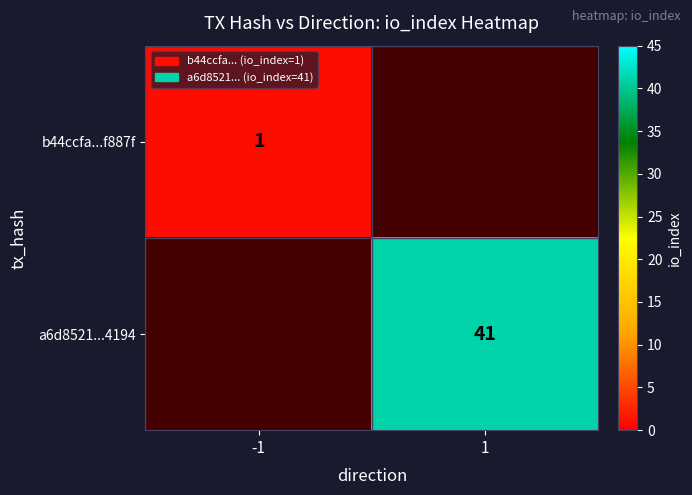

True or false: a6d8521...4194 has a value of 41 at 1.

True